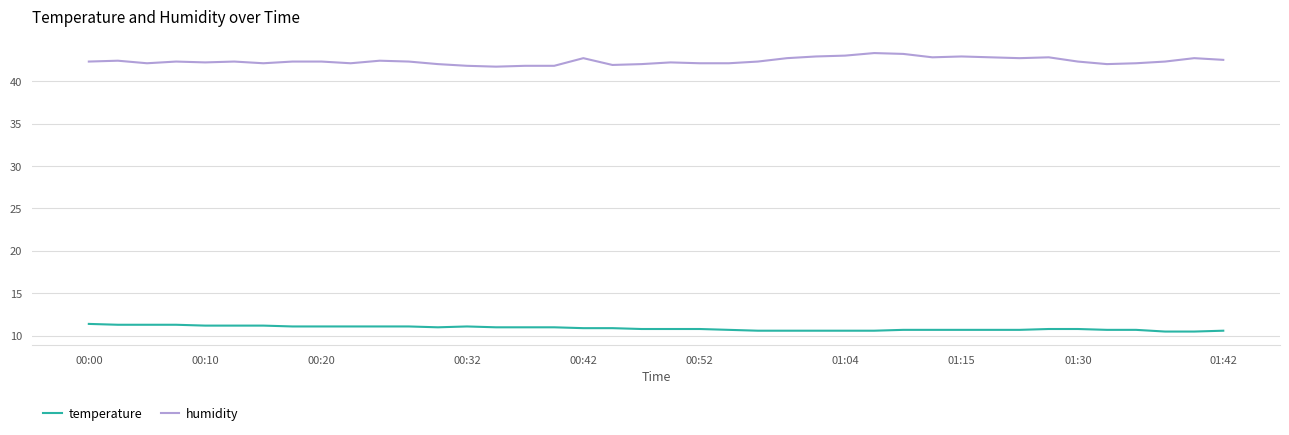

Which series has the largest range (max minus min)?

humidity